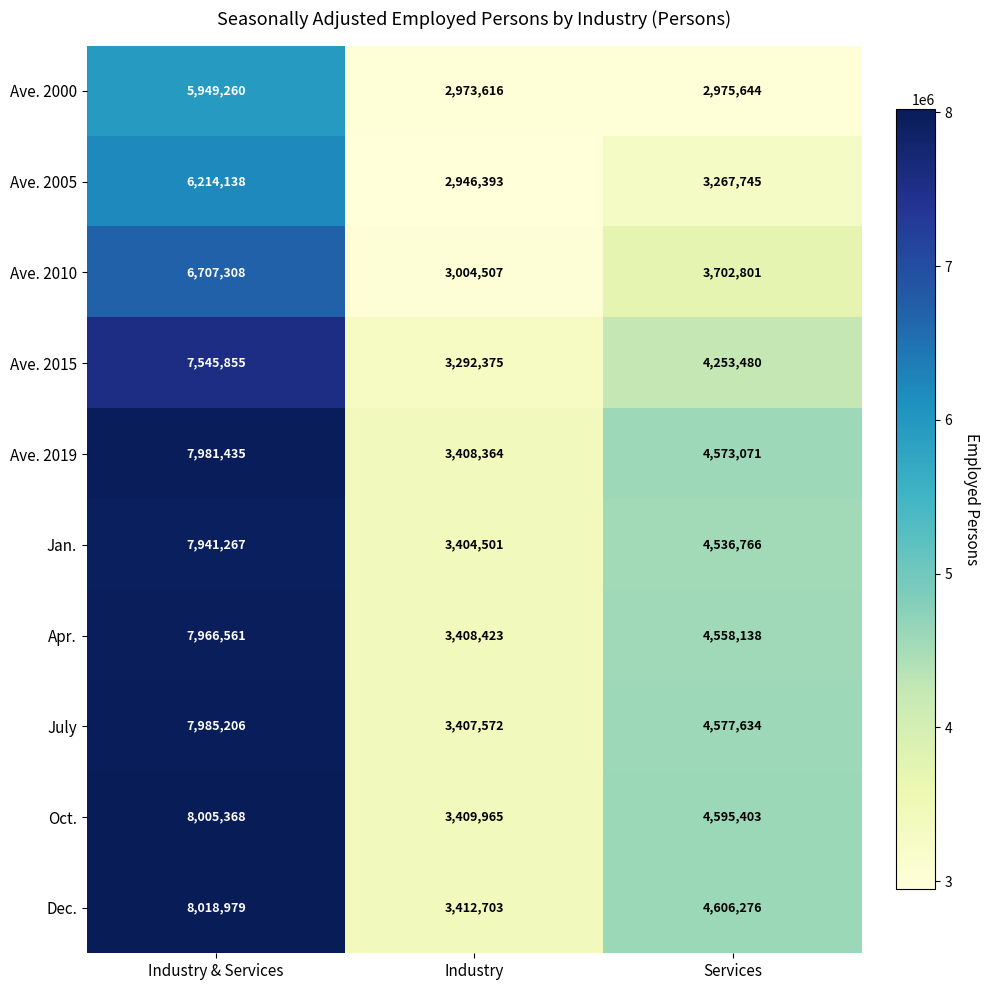

At which category is the sum across all series the highest?

Industry & Services